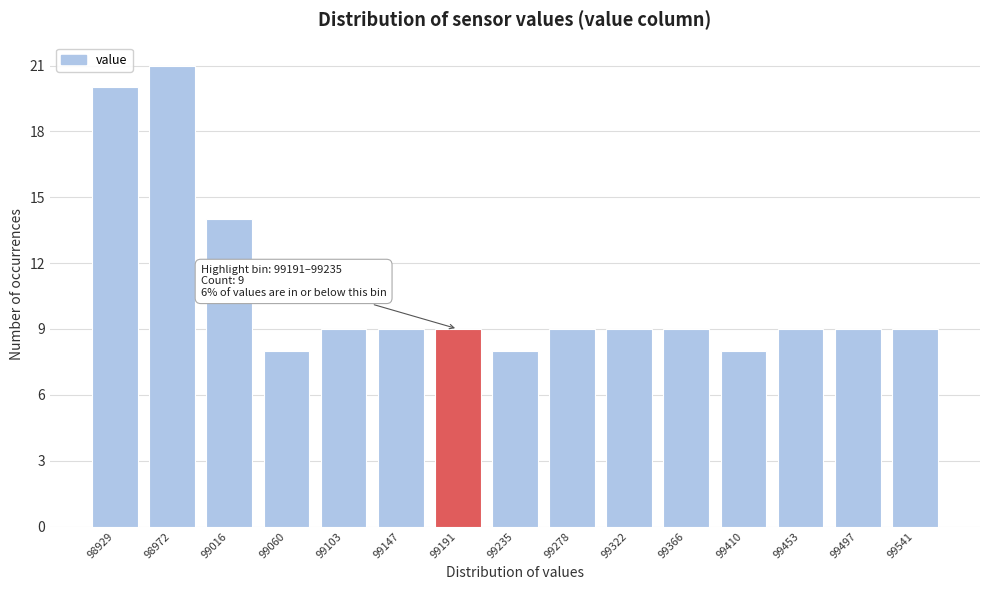

Reading right to left, extract all data points from this chart.

9	9	9	8	9	9	9	8	9	9	9	8	14	21	20